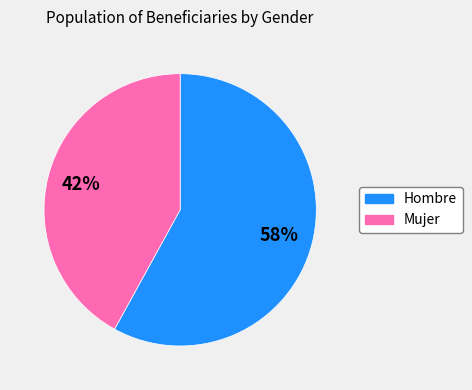

To the nearest percent, what portion does Mujer represent?

42%